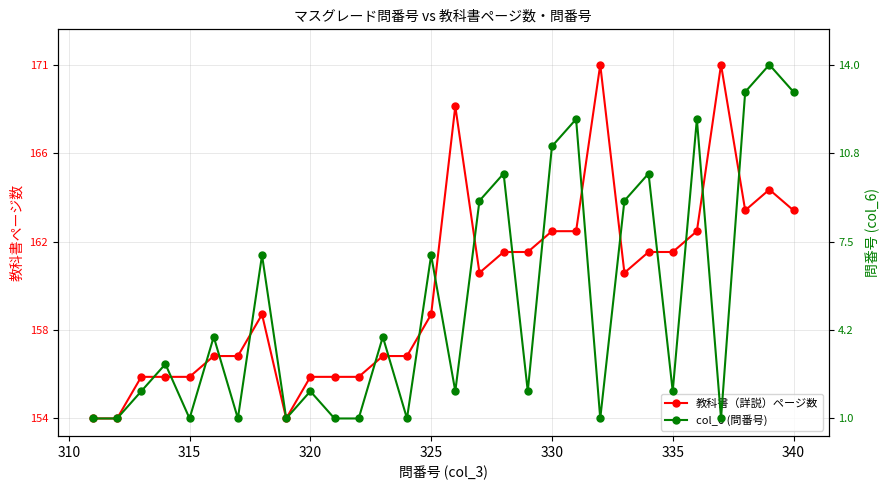

Is it true that col_6 (問番号) equals 1.2 at 340?

False